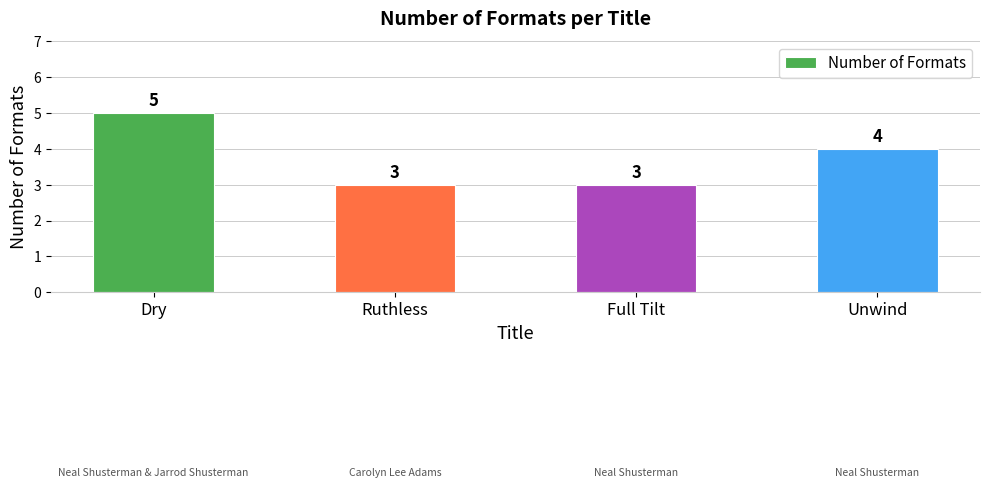

What is the sum of the values at Dry and Ruthless?

8